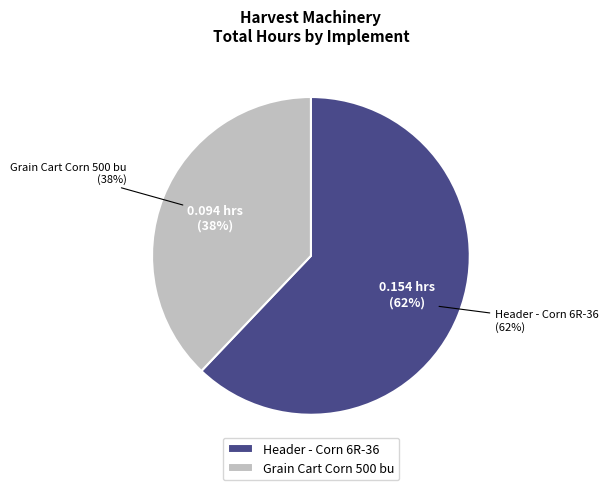

Is the sum of Header - Corn 6R-36 and Grain Cart Corn 500 bu greater than half?

Yes